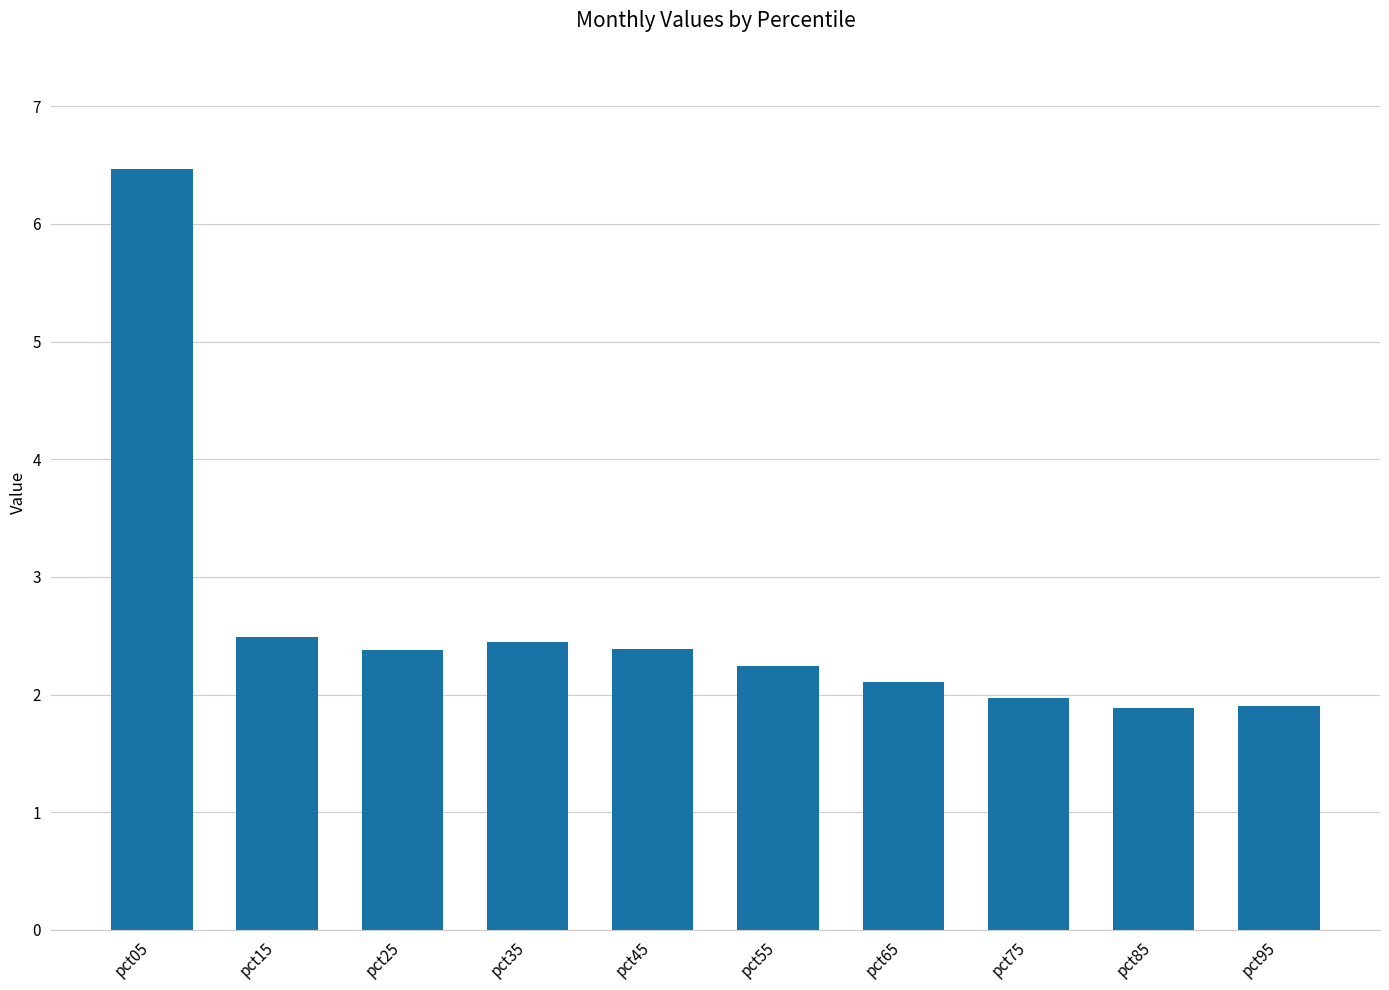

What is the greatest value displayed?

6.5